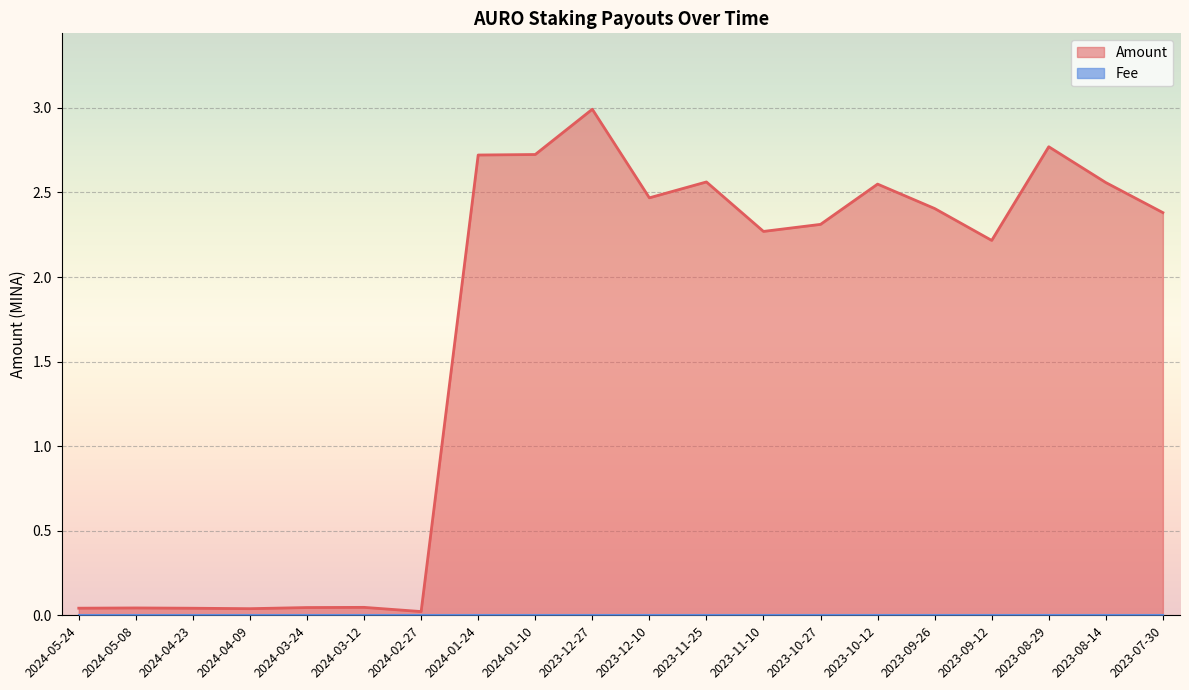

Rank the categories by value from highest to lowest.

2023-12-27, 2023-08-29, 2024-01-10, 2024-01-24, 2023-11-25, 2023-08-14, 2023-10-12, 2023-12-10, 2023-09-26, 2023-07-30, 2023-10-27, 2023-11-10, 2023-09-12, 2024-03-12, 2024-03-24, 2024-05-08, 2024-05-24, 2024-04-23, 2024-04-09, 2024-02-27